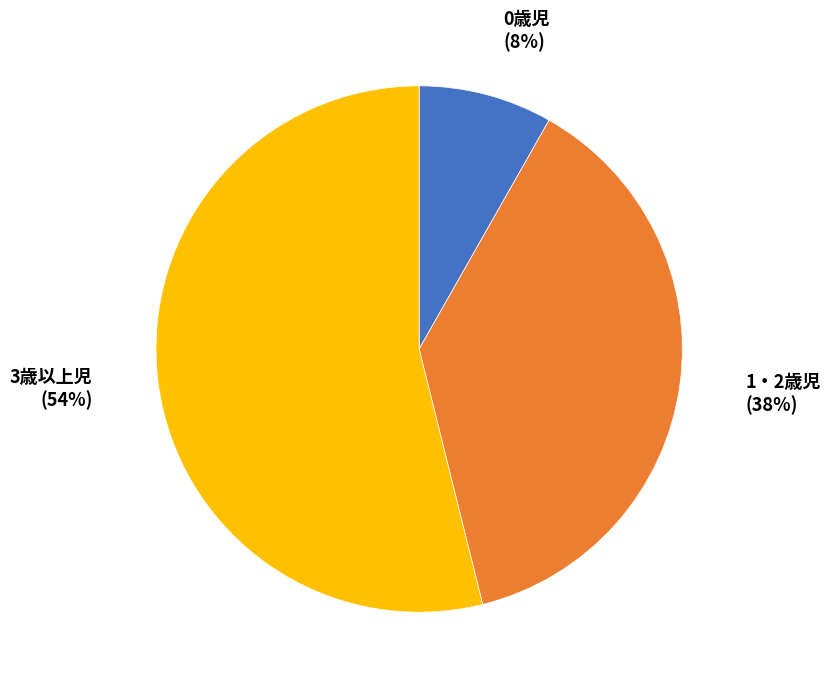

Is it true that 1・2歳児 is 53% of the pie?

False